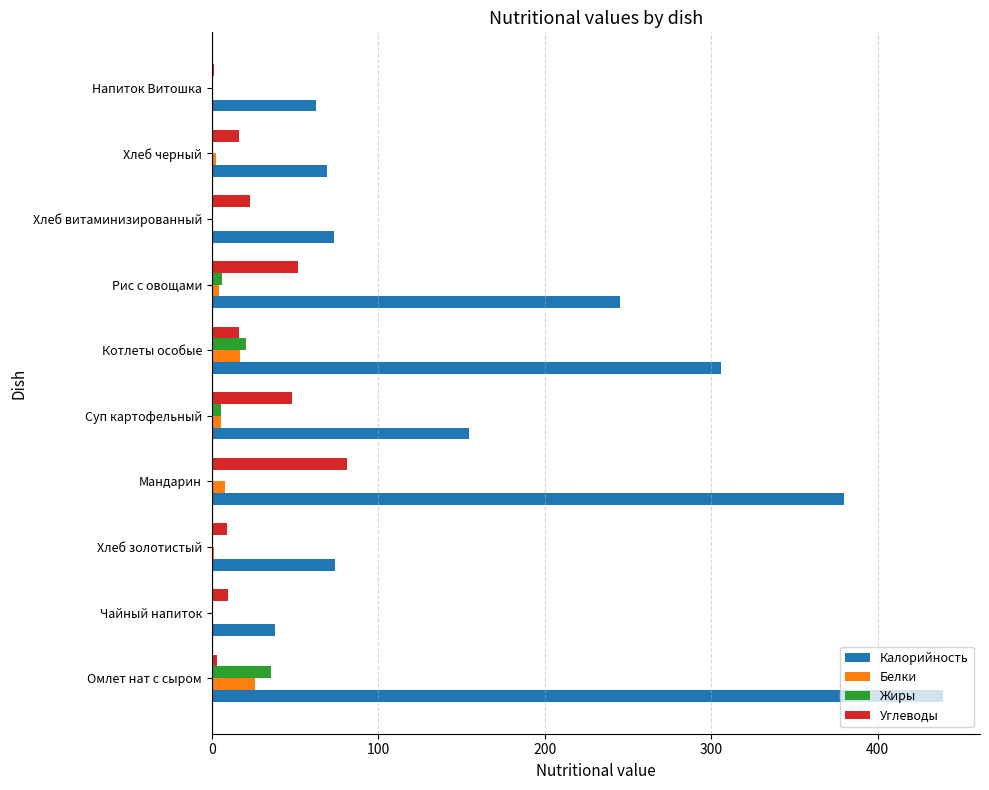

Which category has the highest value across all series?

Омлет нат с сыром